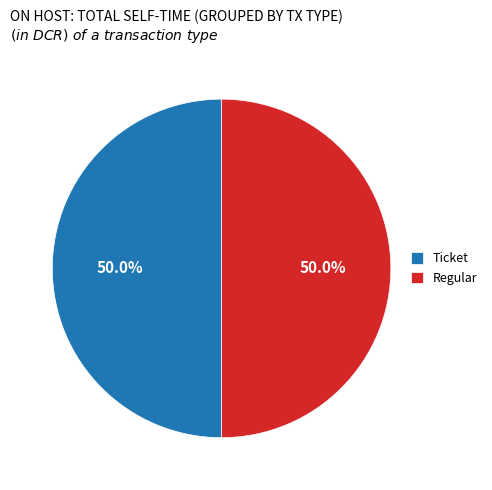

What percentage do Ticket and Regular together represent?

100.0%